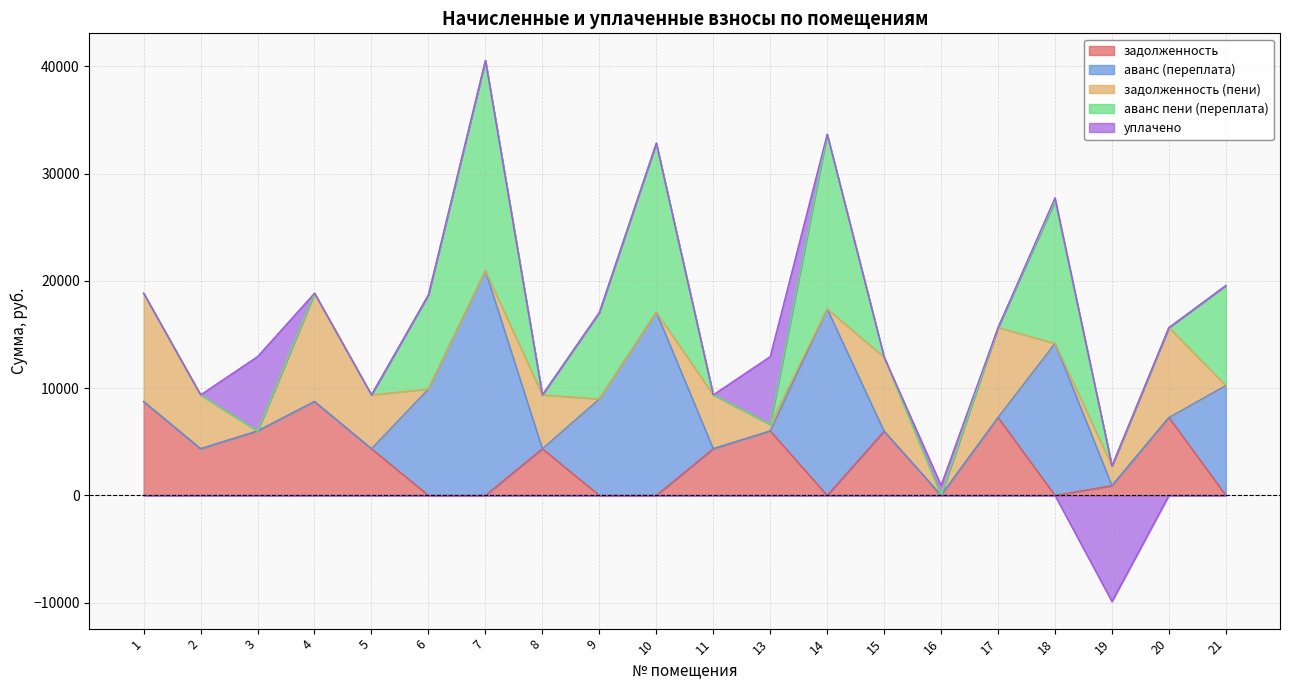

At which category does аванс (переплата) reach its first local valley?

8